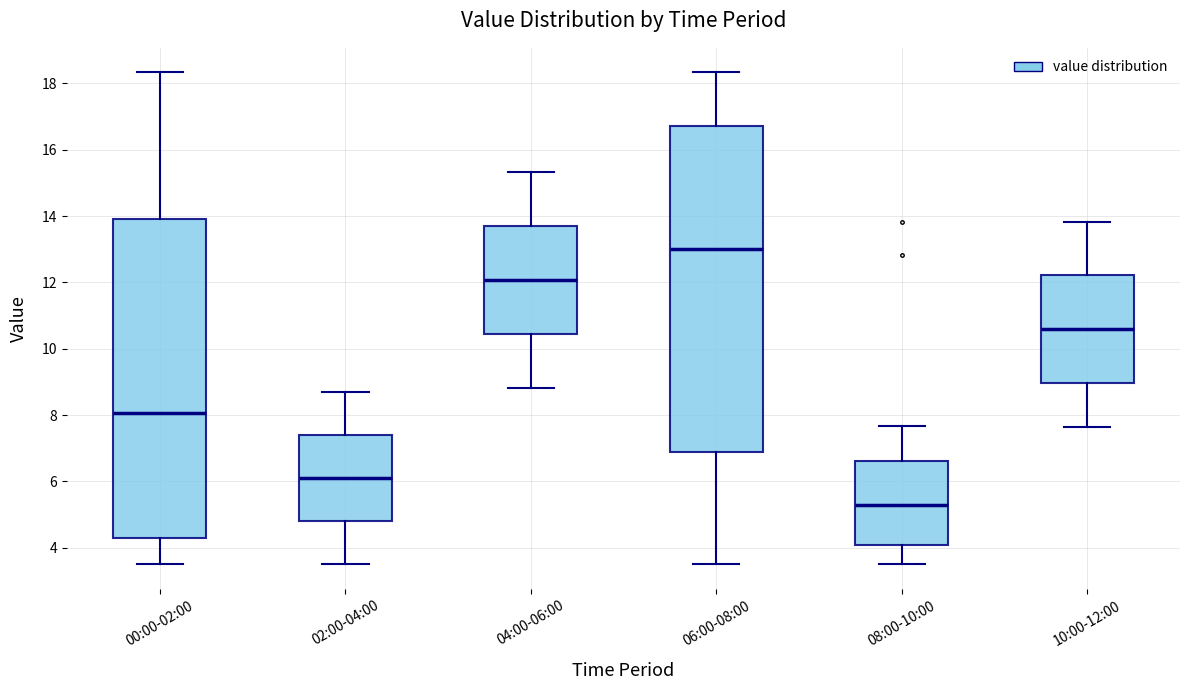

Reading left to right, read every box against the y-axis: the position of its median line, the range the box covers, and the ends of its whiskers. The values are not printed on the chart, so give them approximately, as read against the axis.

00:00-02:00: median 8.0, box 4.2 to 13.8, whiskers 3.6 to 18.4
02:00-04:00: median 6.2, box 4.8 to 7.4, whiskers 3.6 to 8.8
04:00-06:00: median 12.0, box 10.4 to 13.8, whiskers 8.8 to 15.4
06:00-08:00: median 13.0, box 7.0 to 16.8, whiskers 3.6 to 18.4
08:00-10:00: median 5.4, box 4.2 to 6.6, whiskers 3.6 to 7.6
10:00-12:00: median 10.6, box 9.0 to 12.2, whiskers 7.6 to 13.8